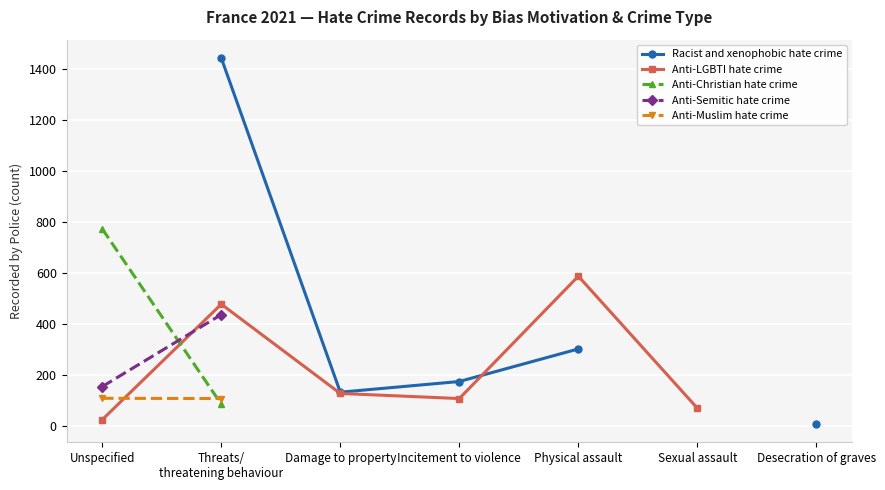

What are all the series names shown in the legend?

Racist and xenophobic hate crime, Anti-LGBTI hate crime, Anti-Christian hate crime, Anti-Semitic hate crime, Anti-Muslim hate crime